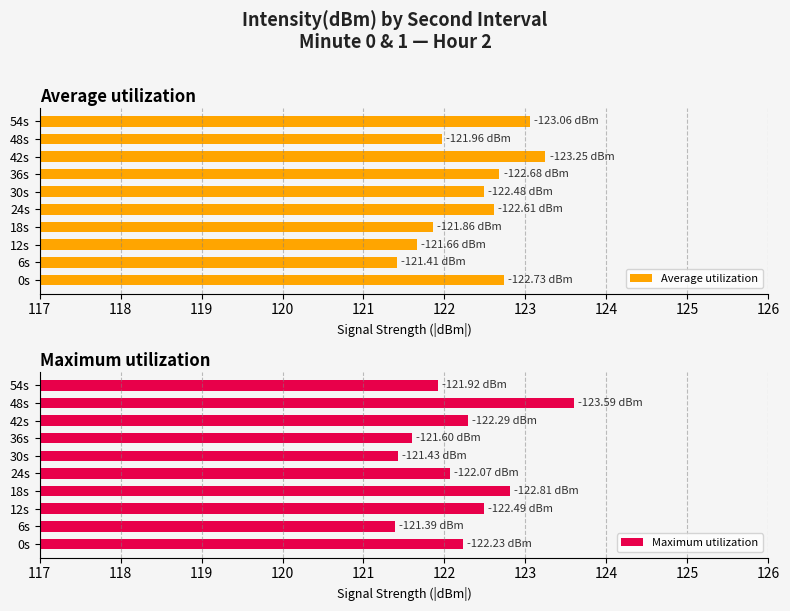

What is the difference between the Average utilization values at 18s and 54s?

1.2